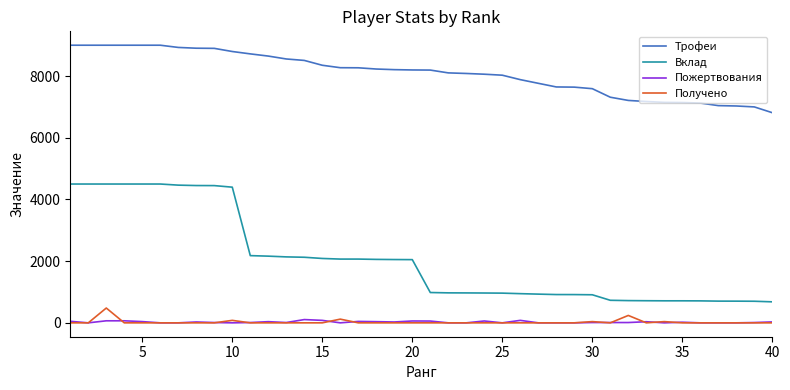

Count the number of data series in this chart.

4